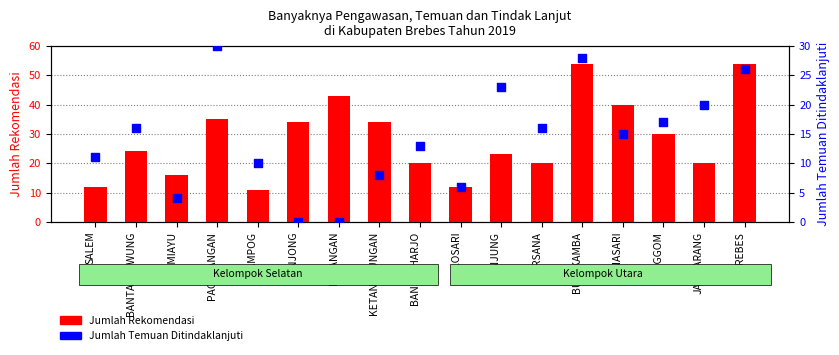

Which series contains the highest Y value?

Jumlah Rekomendasi